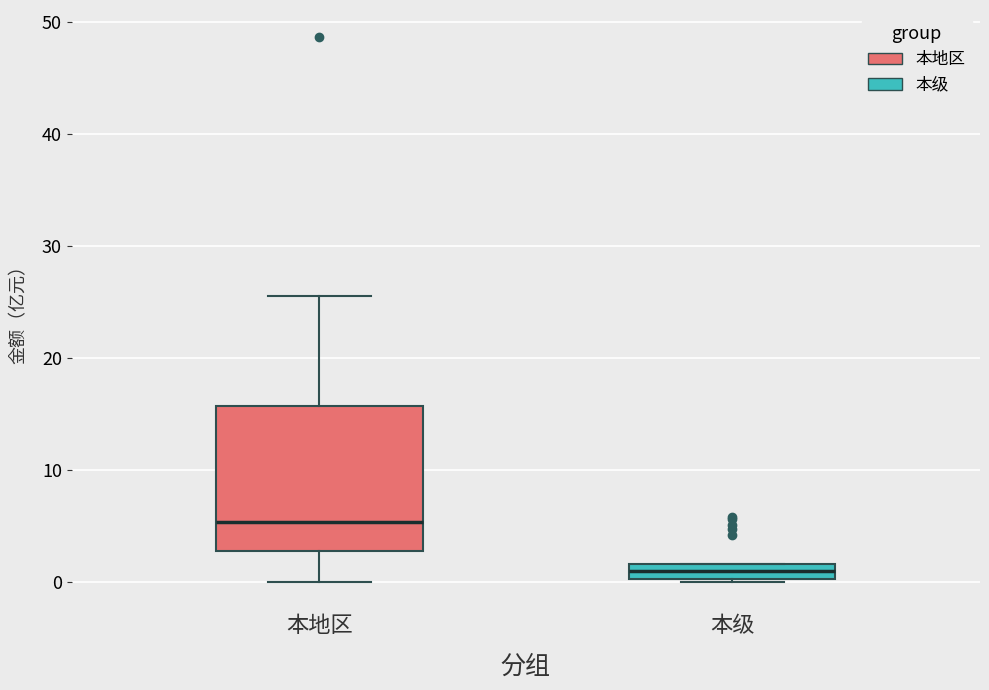

Where does the median line of the box for 本级 sit on the y-axis? The values are not printed on the chart, so give them approximately, as read against the axis.

1